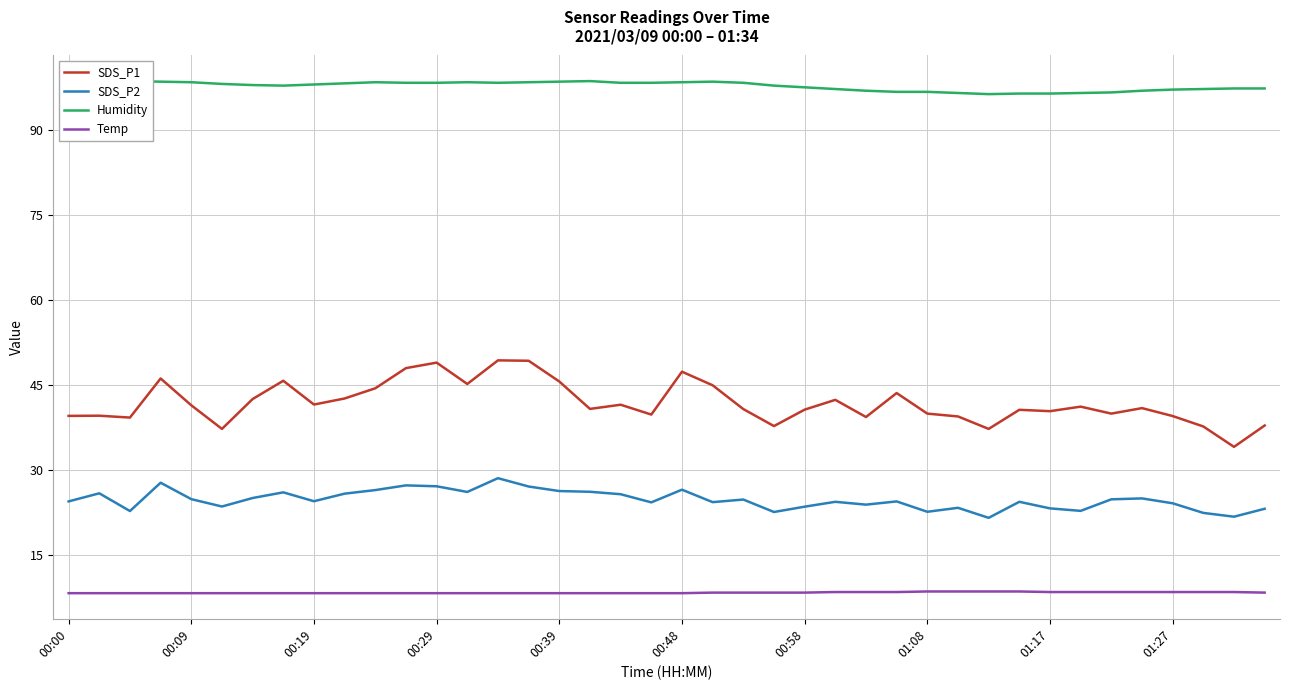

True or false: Temp has a value of 4.4 at 13.

False